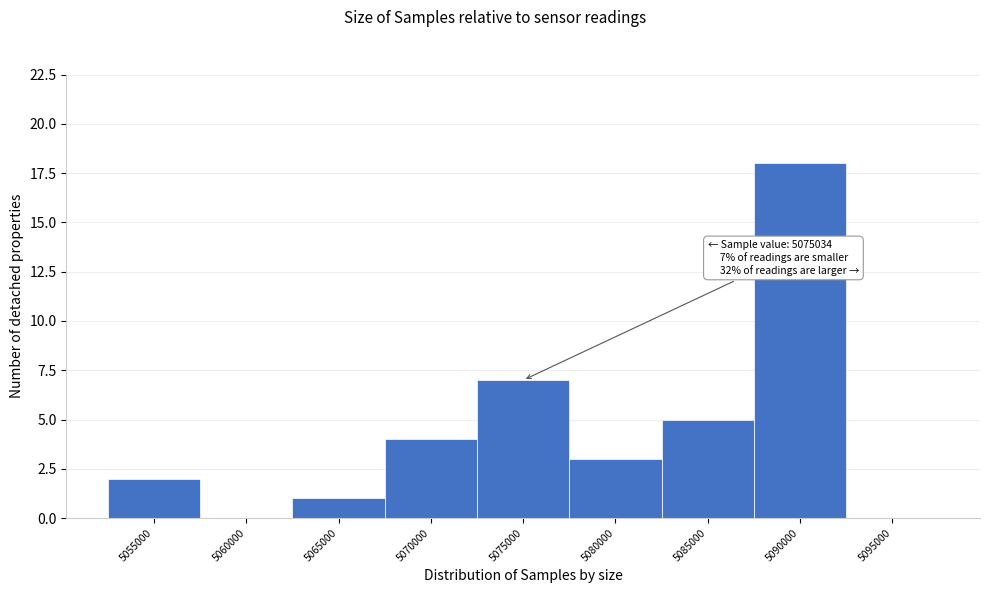

Reading left to right, transcribe all the data shown in this chart.

5055000=2	5060000=0	5065000=1	5070000=4	5075000=7	5080000=3	5085000=5	5090000=18	5095000=0